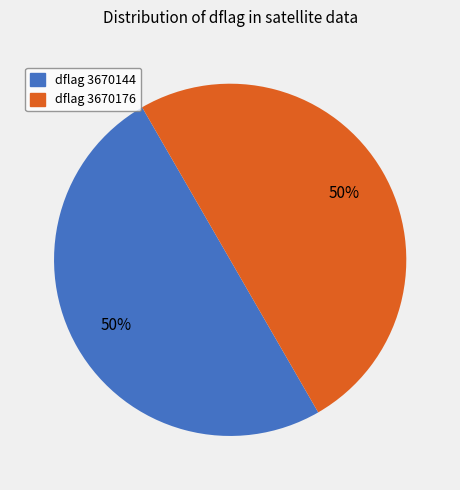

Combined, do dflag 3670144 and dflag 3670176 account for over 50%?

Yes